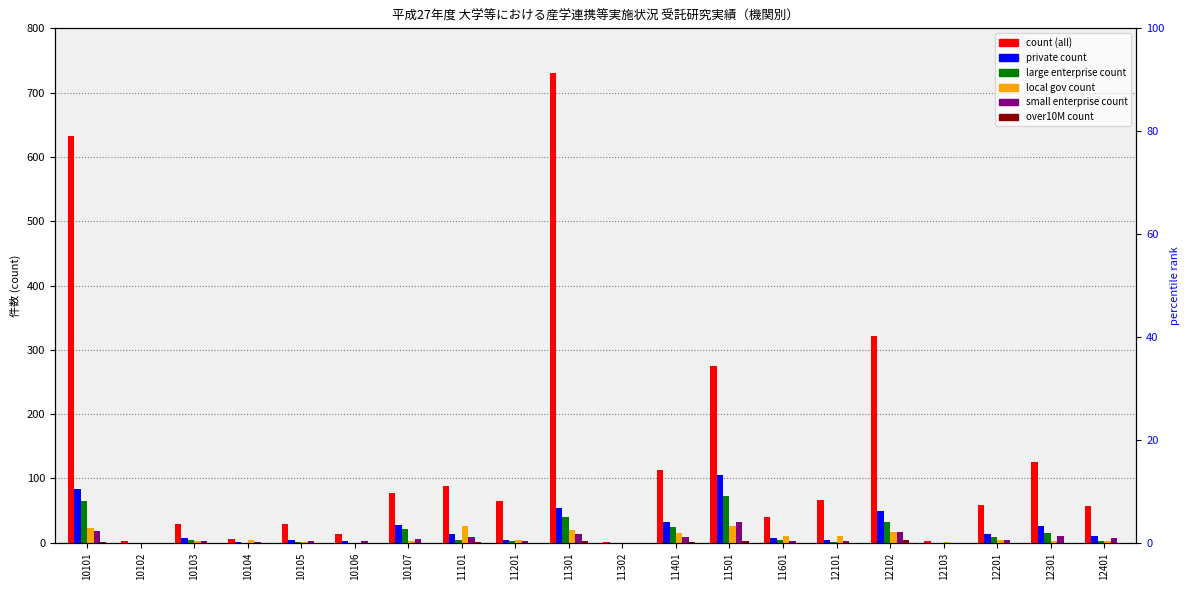

Is the value of private count at 12102 greater than the value of large enterprise count at 11101?

Yes